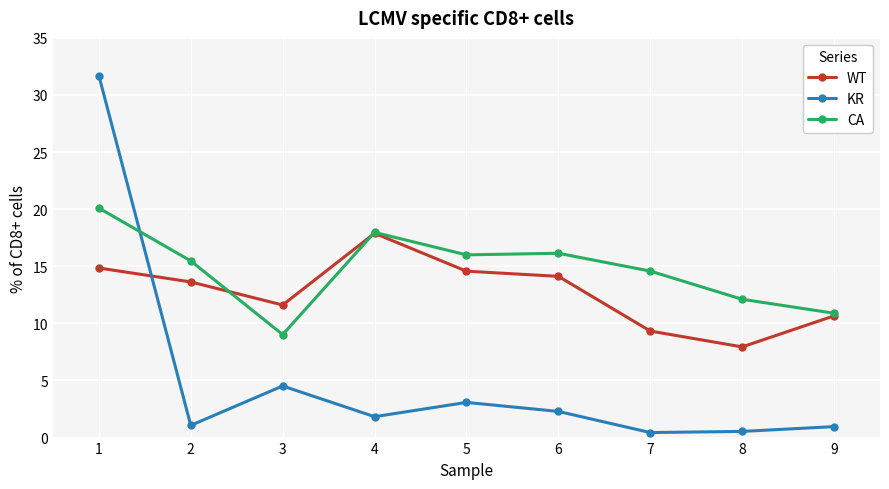

Which series has the largest total across all categories?

CA